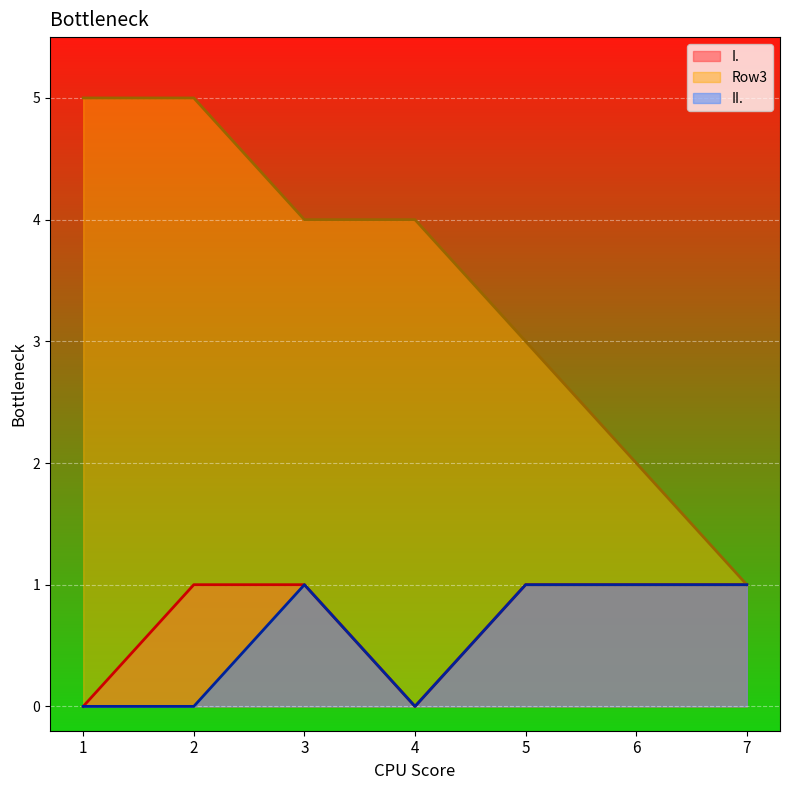

Reading left to right, list all the values displayed in this chart.

I.: 1=0	2=1	3=1	4=0	5=1	6=1	7=1
Row3: 1=5	2=5	3=4	4=4	5=3	6=2	7=1
II.: 1=0	2=0	3=1	4=0	5=1	6=1	7=1